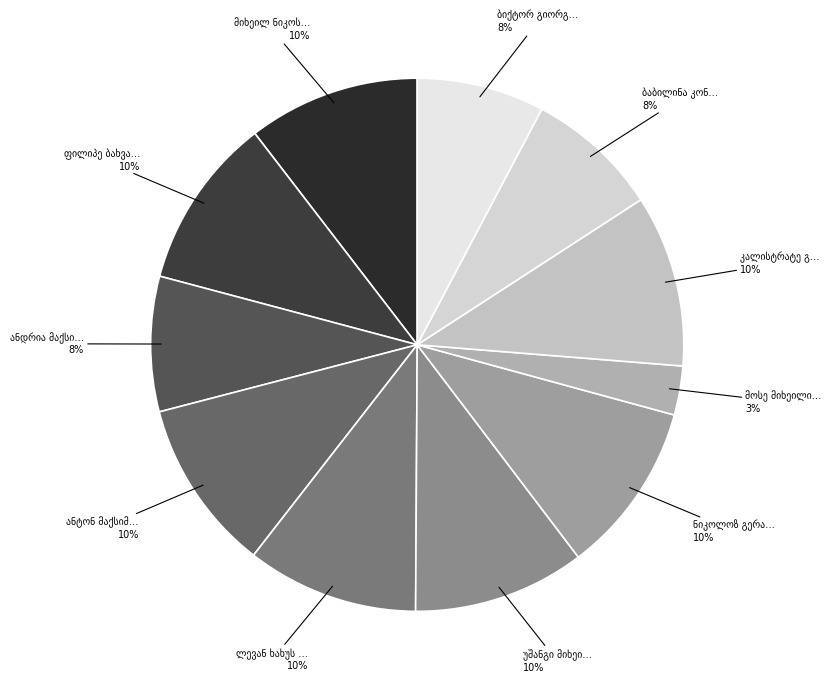

Which category has the smallest portion of the pie?

მოსე მიხეილის ძე ბახტაძე